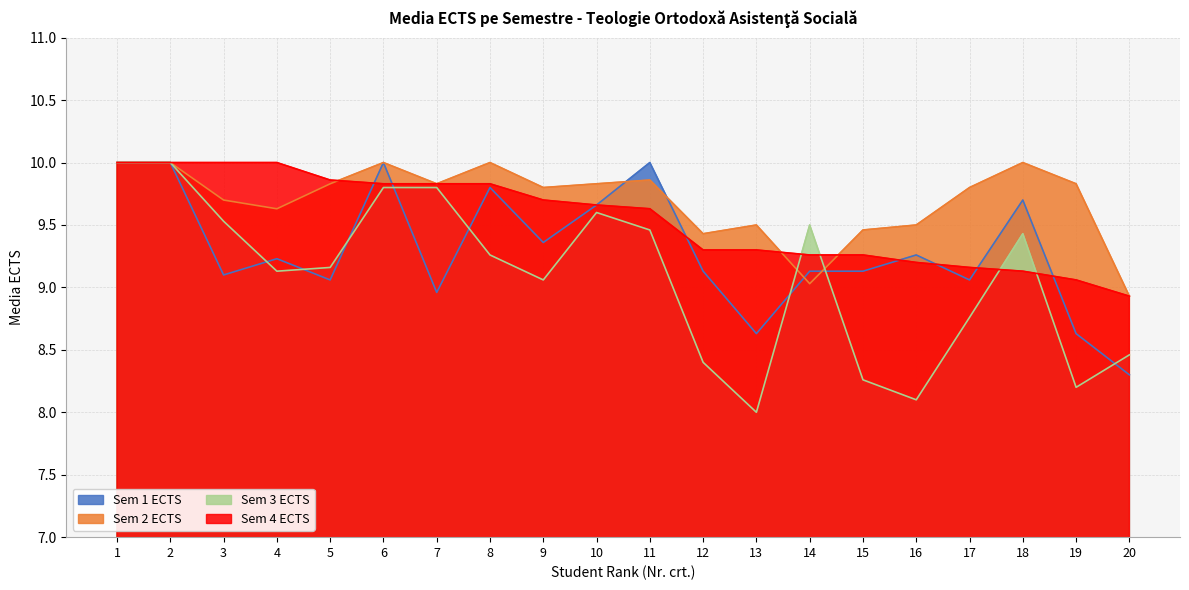

At which category does Sem 2 ECTS reach its first local valley?

4